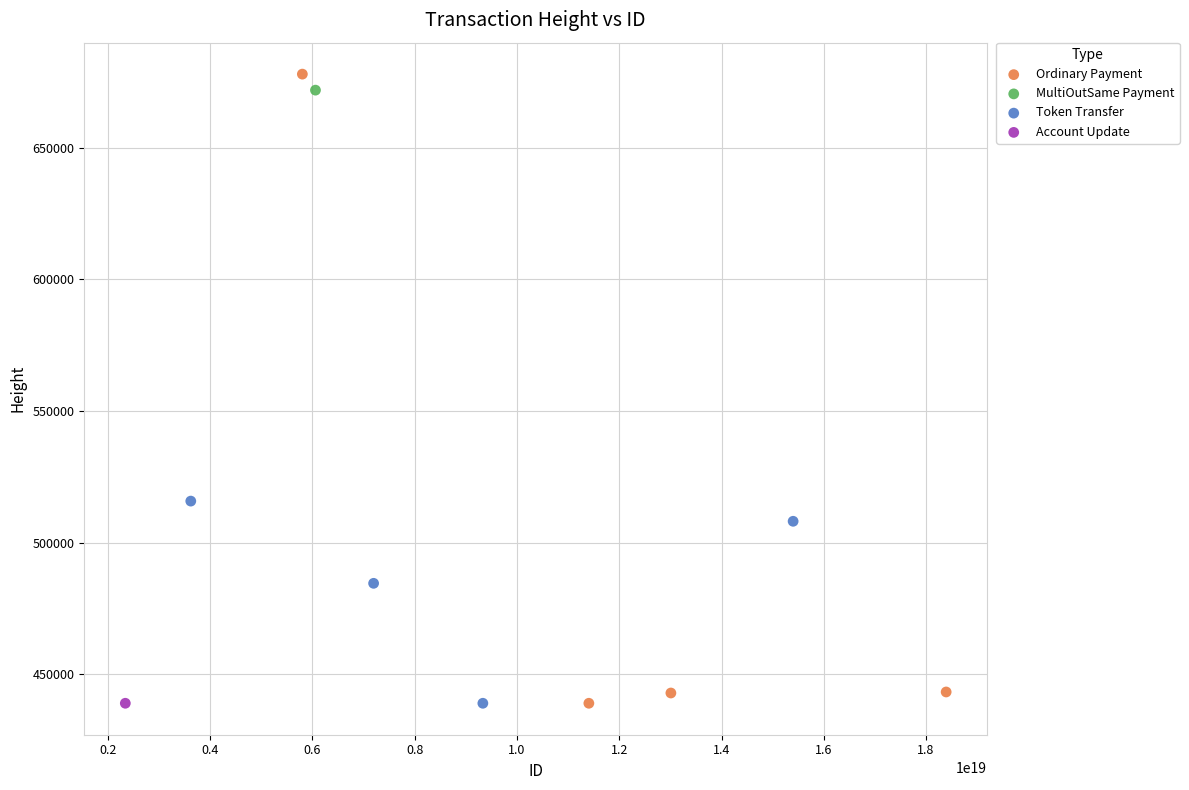

Which series contains the highest Y value?

Ordinary Payment